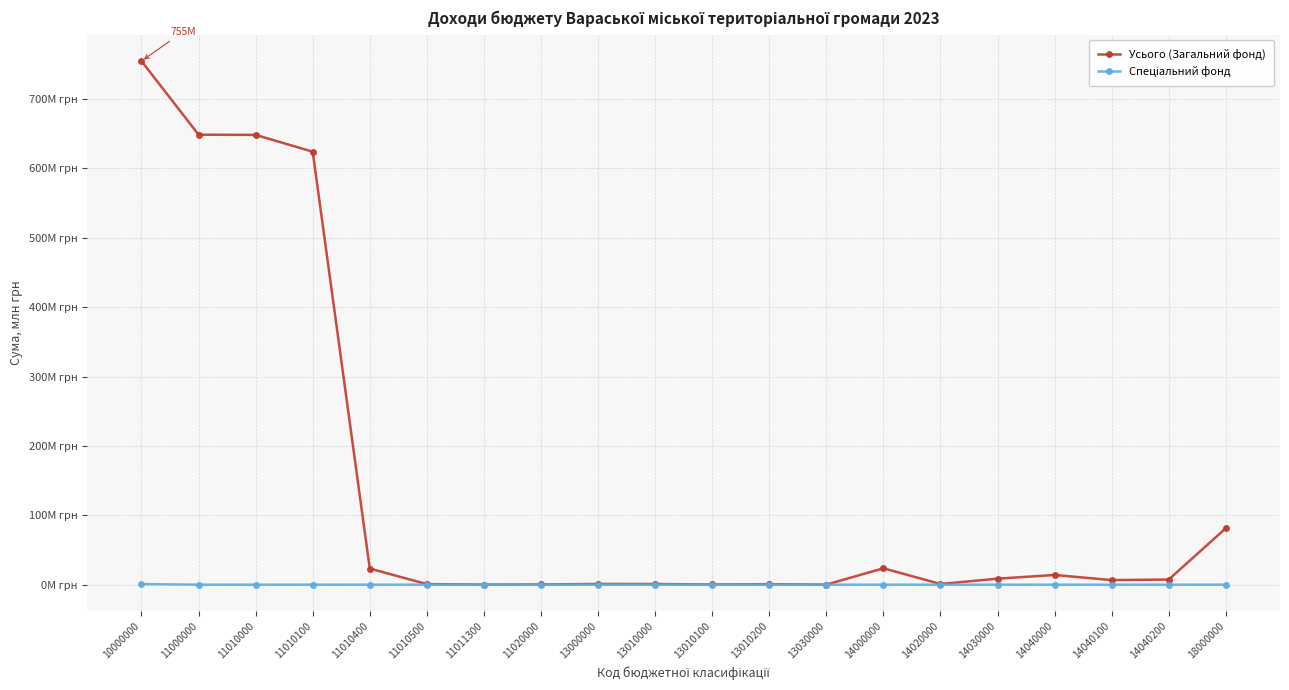

Which series has the largest range (max minus min)?

Усього (Загальний фонд)